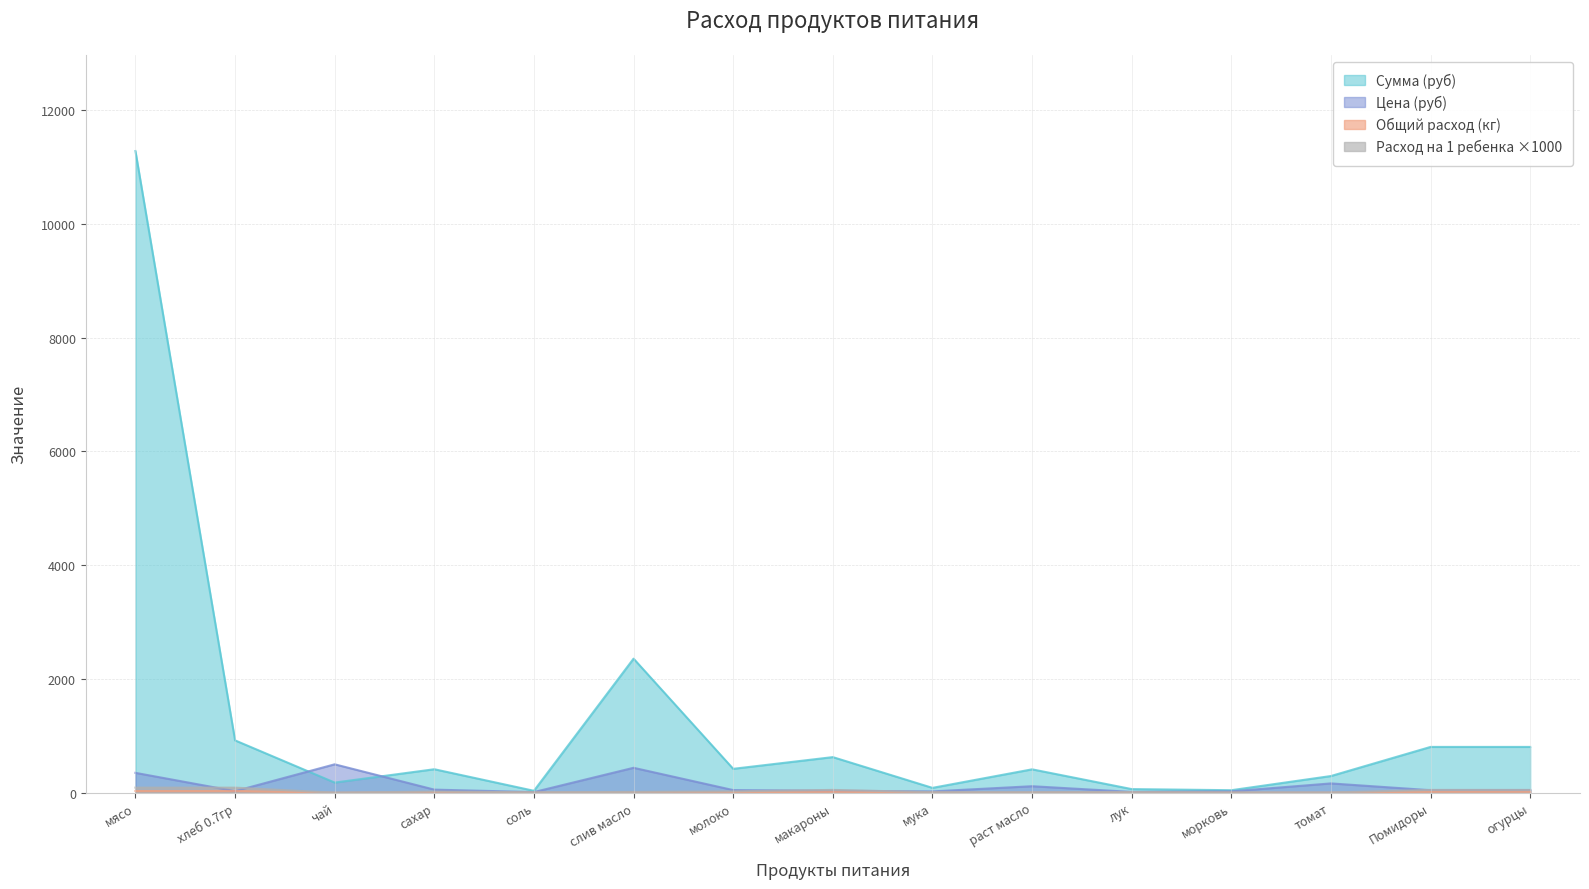

What is the average value of the Сумма (руб) series?

1249.4